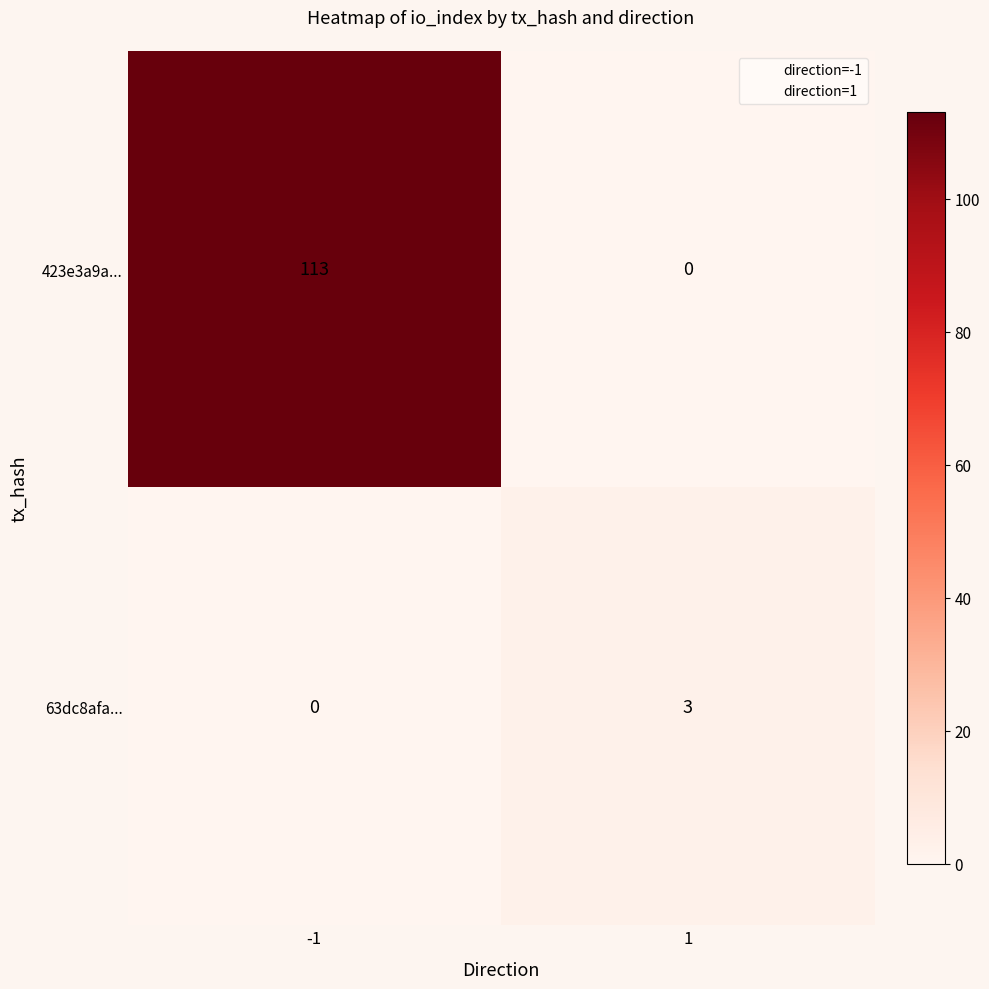

The value of 63dc8afa... at -1 is 0. True or false?

True